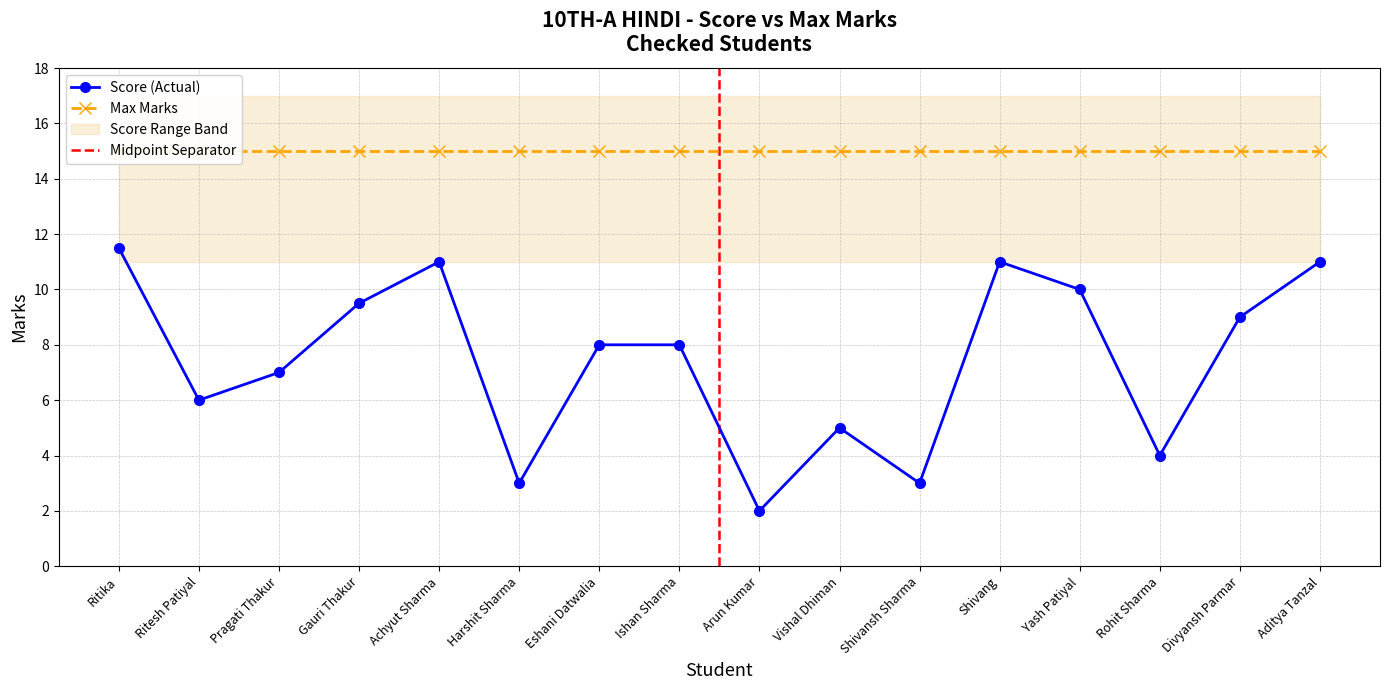

What is the change in value from Harshit Sharma to Yash Patiyal?

+7.0